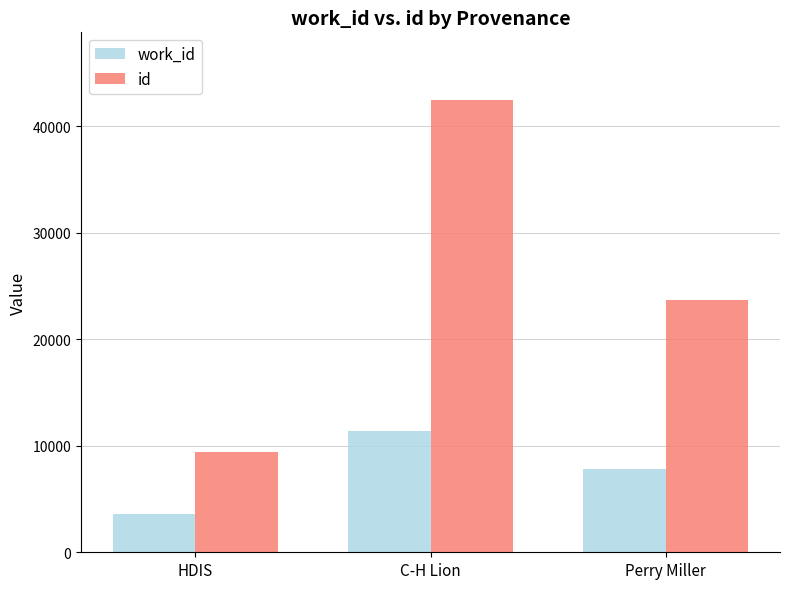

At which label does work_id reach its peak?

C-H Lion